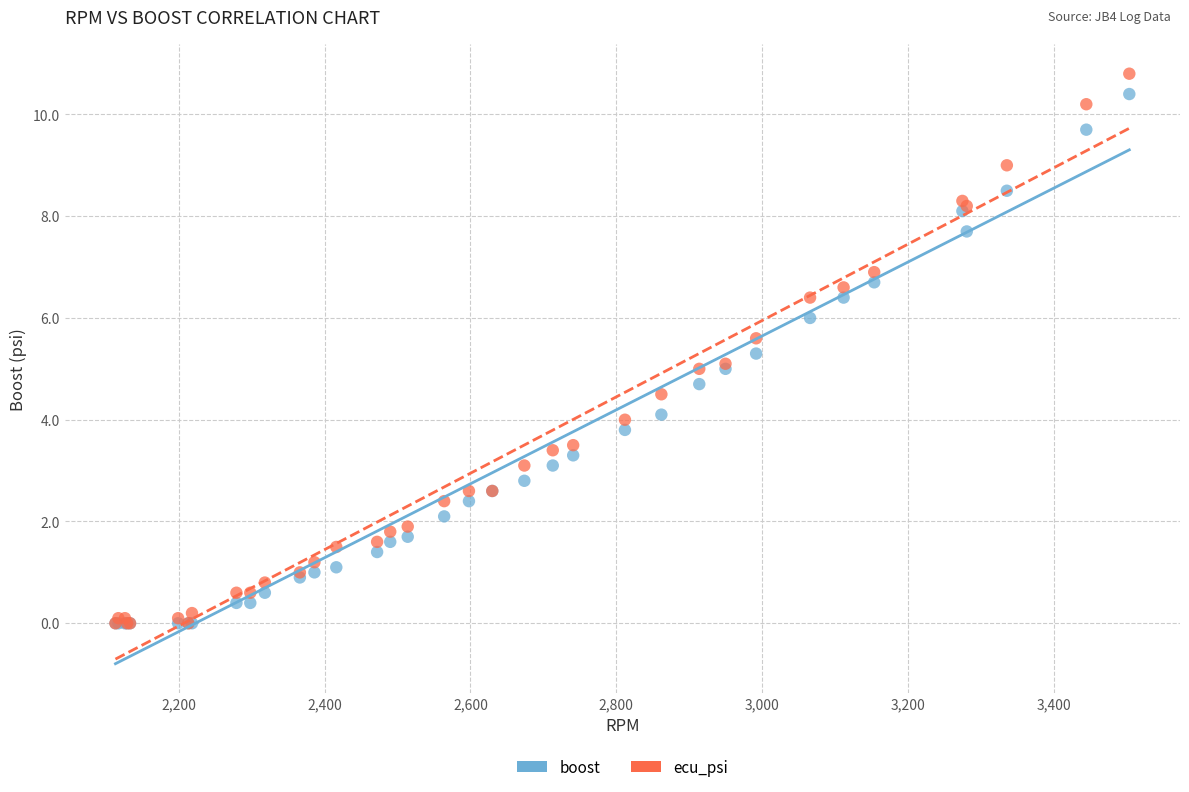

What are all the series names shown in the legend?

boost, ecu_psi